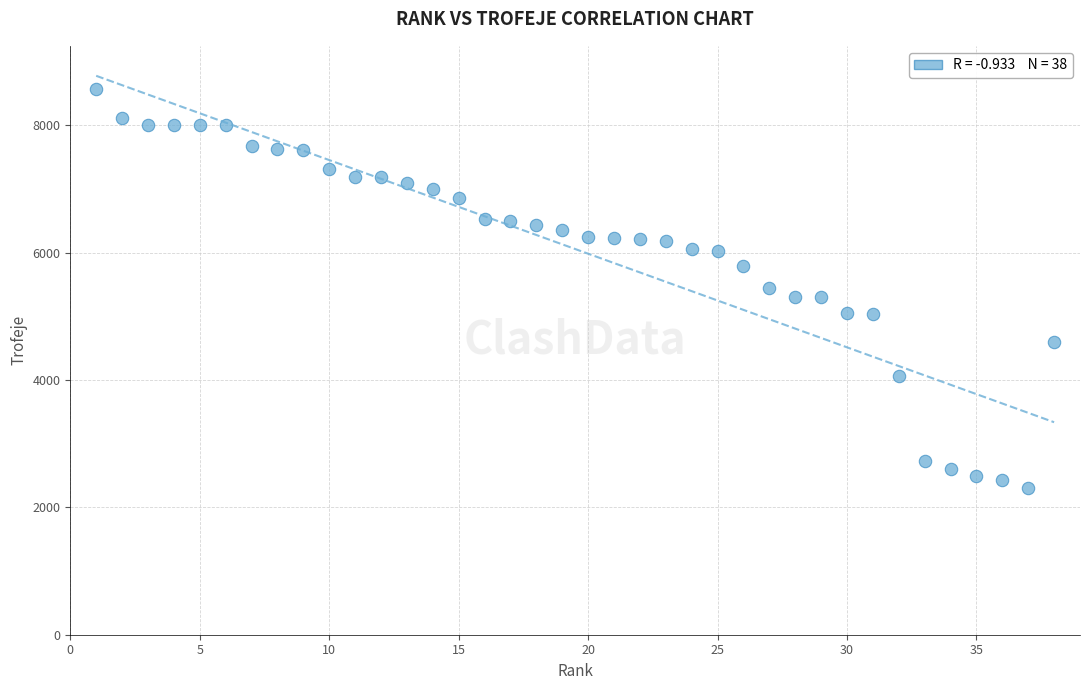

What is the range of Y values (max minus min)?

6260